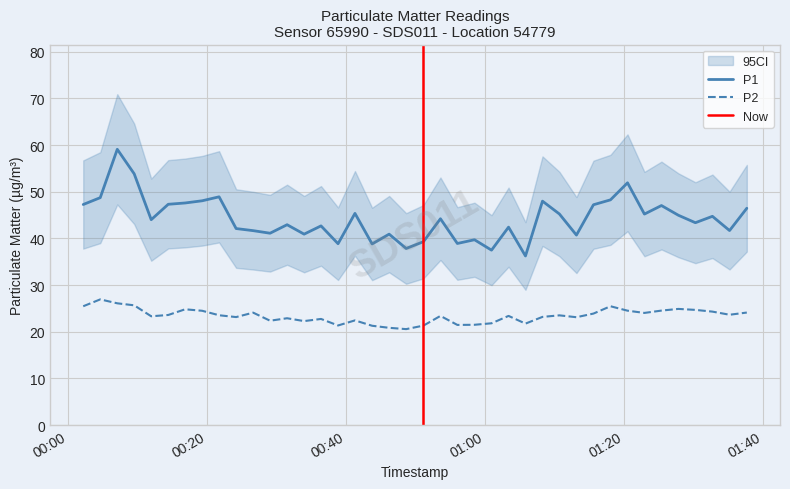

The value of P2 at 2023-11-18T00:14:24 is 39.2. True or false?

False